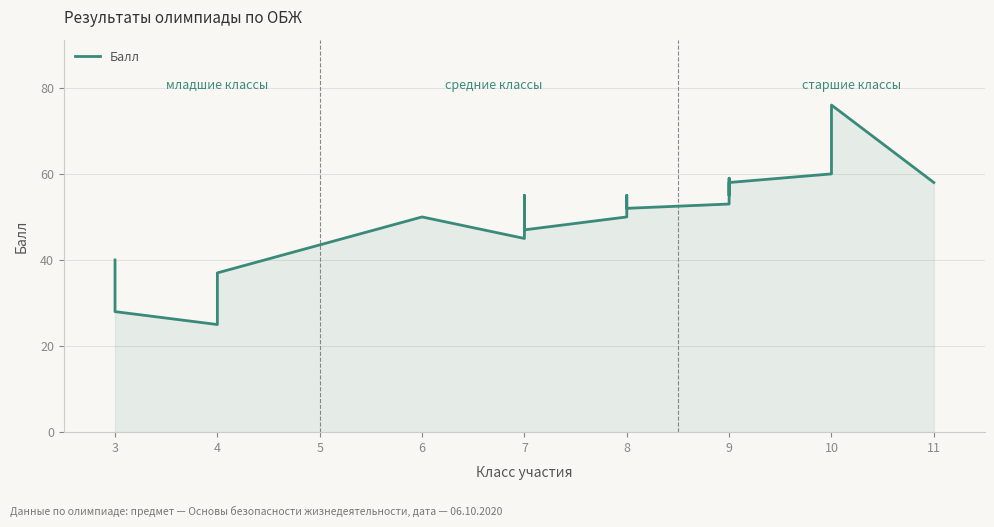

How many lines are shown in the chart?

1